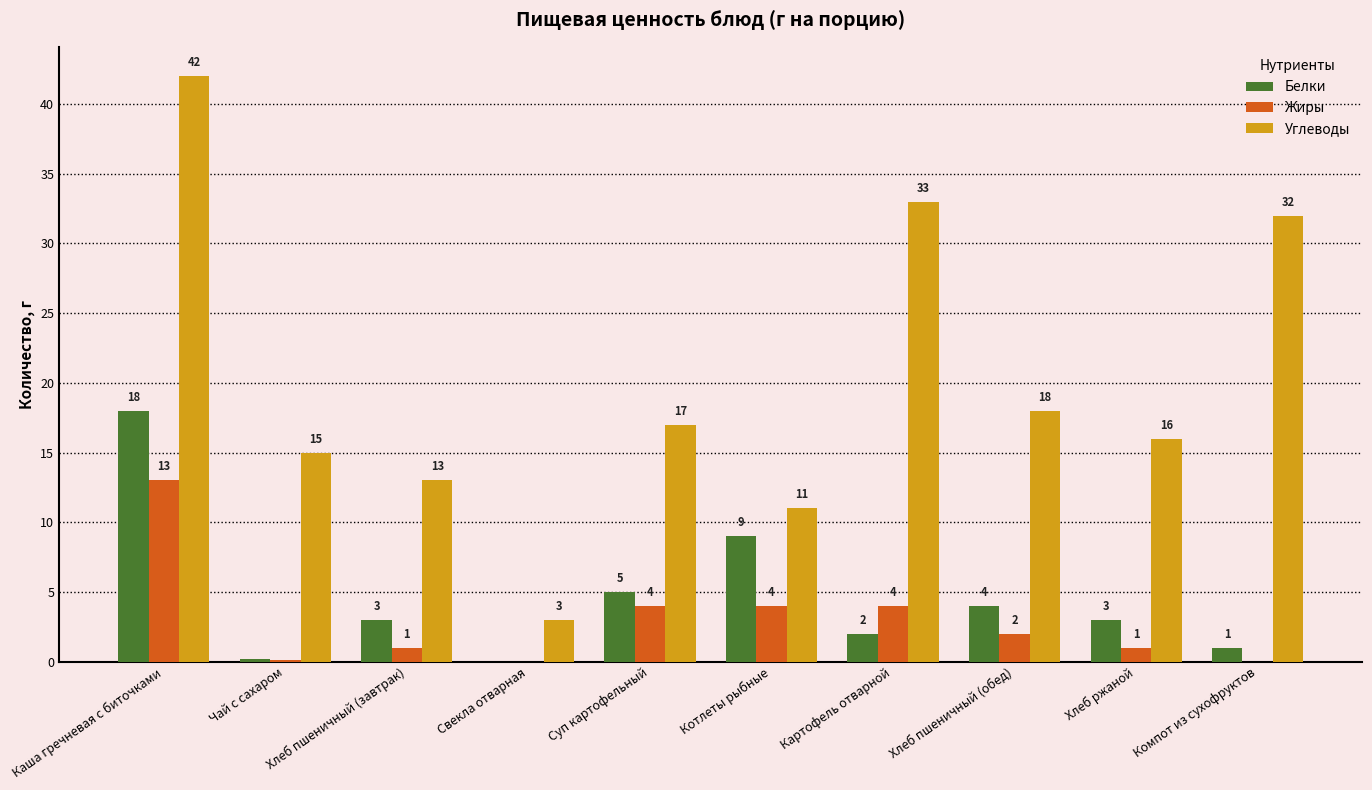

True or false: Углеводы has a value of 28.4 at Суп картофельный.

False